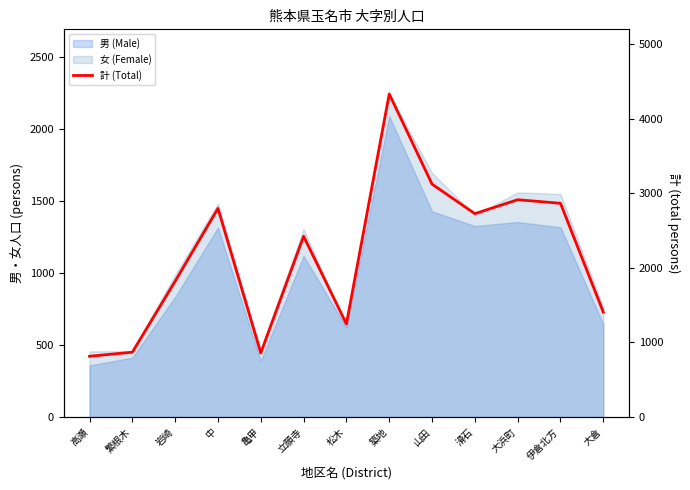

How many interior local peaks (higher than both neighbors) does the data have?

4